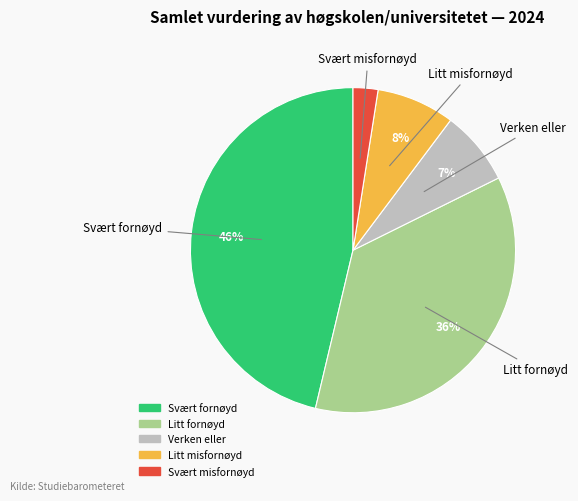

To the nearest percent, what is the difference between the largest and smallest slice percentages?

44%